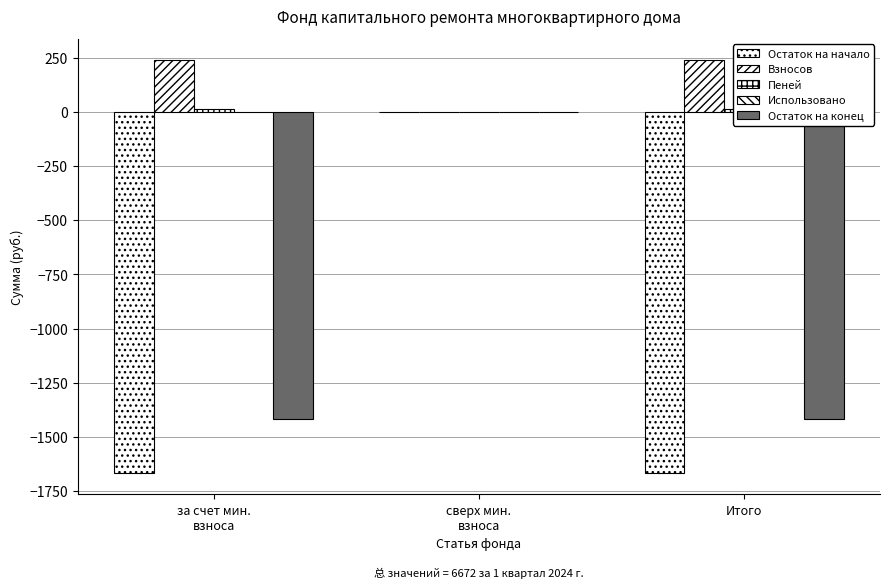

Reading left to right, extract all data points from this chart.

Остаток на начало: -1668.1	0.0	-1668.1
Взносов: 241.2	0.0	241.2
Пеней: 11.4	0.0	11.4
Использовано: 0.0	0.0	0.0
Остаток на конец: -1415.5	0.0	-1415.5